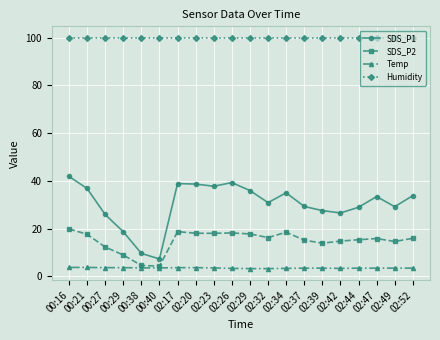

Which series changed the most between 00:16 and 00:40?

SDS_P1